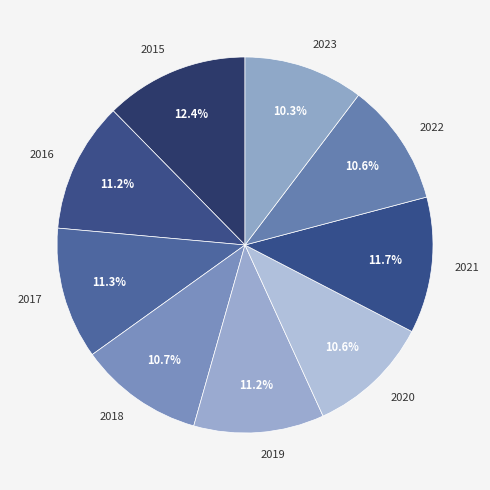

Which slice is the largest?

2015